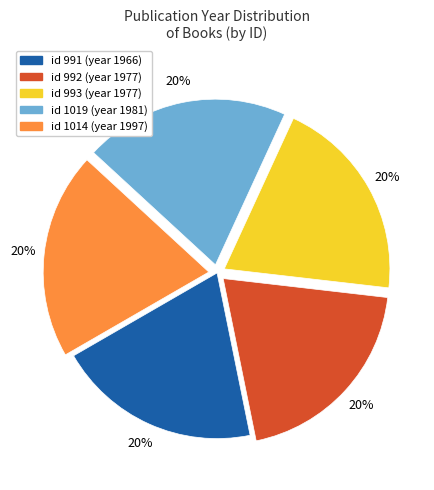

What is the ratio of the value at id 1019 (year 1981) to the value at id 1014 (year 1997)?

1.0